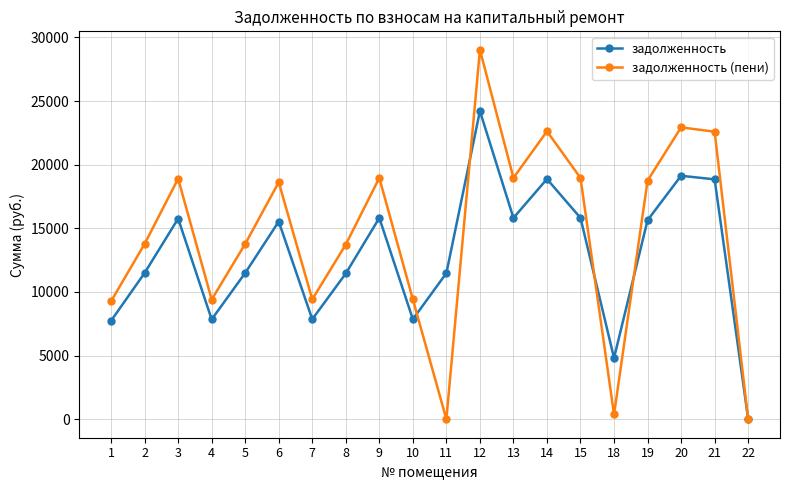

True or false: задолженность has a value of 11453.3 at 8.

True